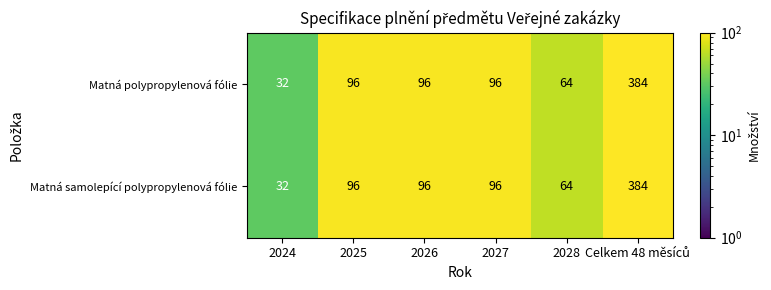

How many values in the Matná samolepící polypropylenová fólie series are below 96?

2